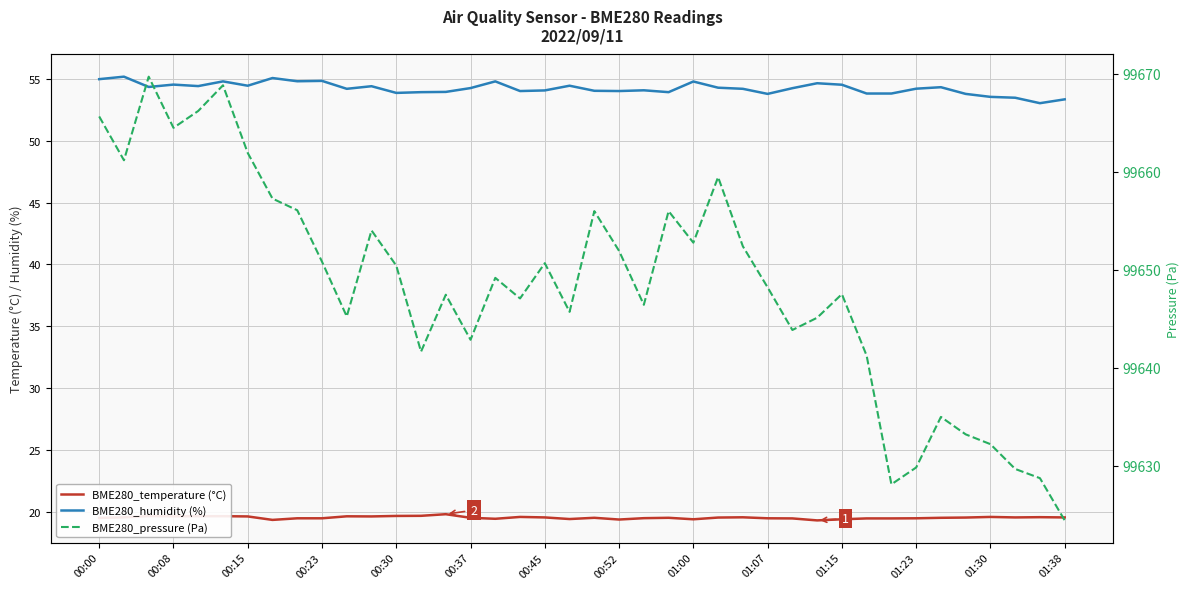

Which series changed the most between 00:30 and 31?

BME280_pressure (Pa)